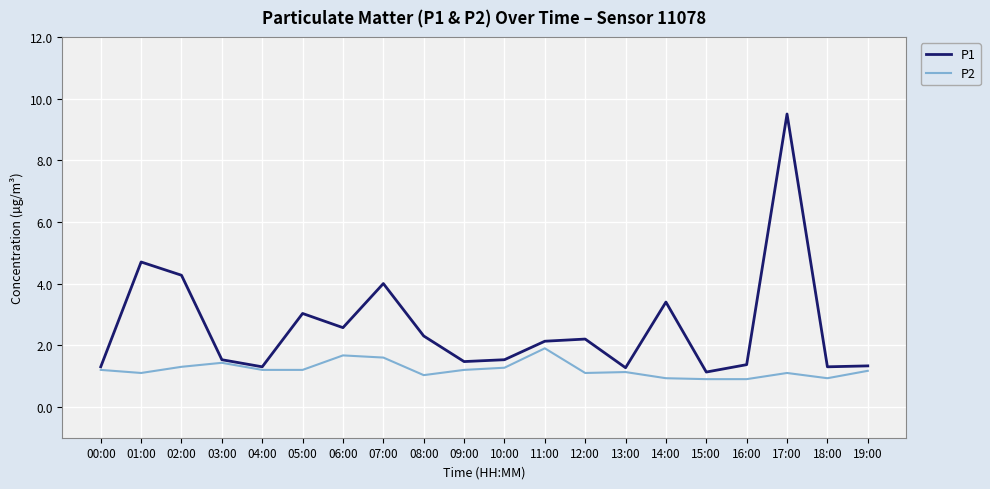

At which category does the chart reach its peak across all series?

17:00